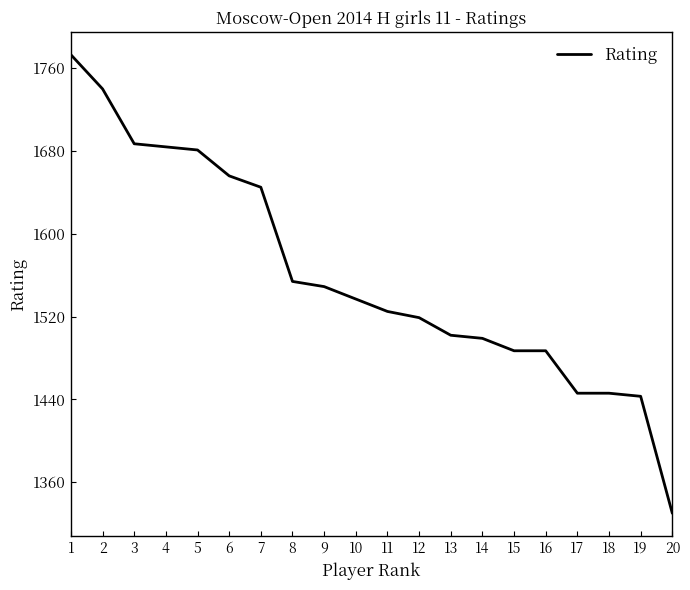

What value does the data have at 10?

1537